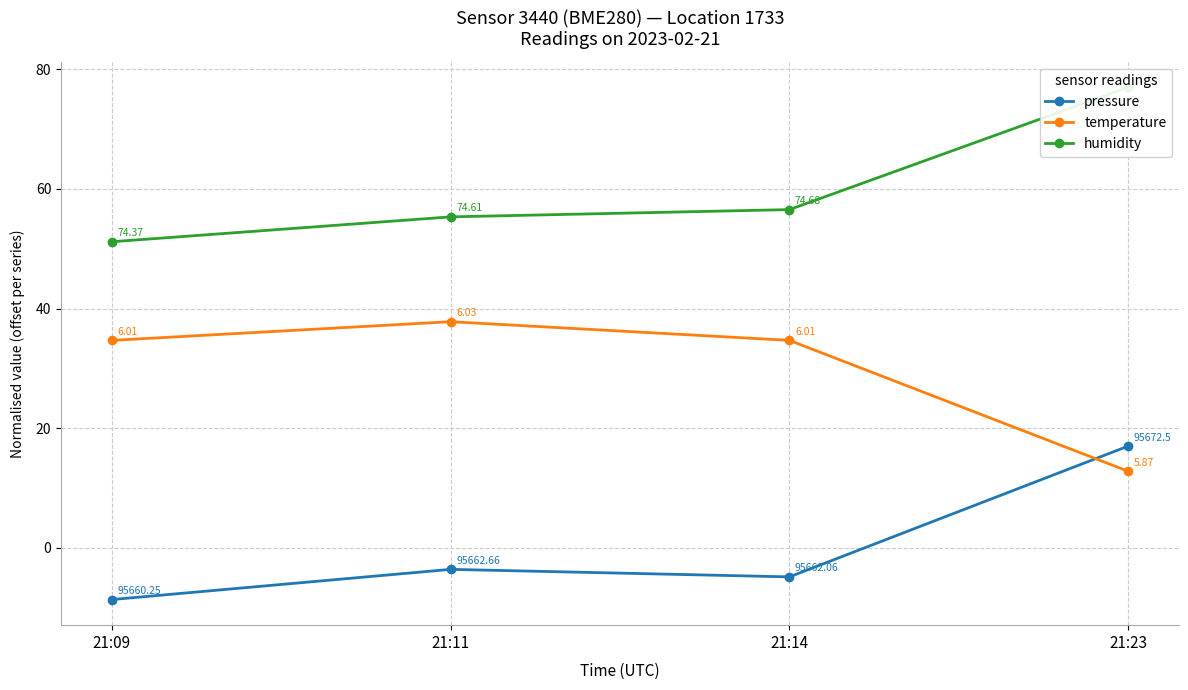

List the series in order of their overall mean, highest first.

humidity, temperature, pressure